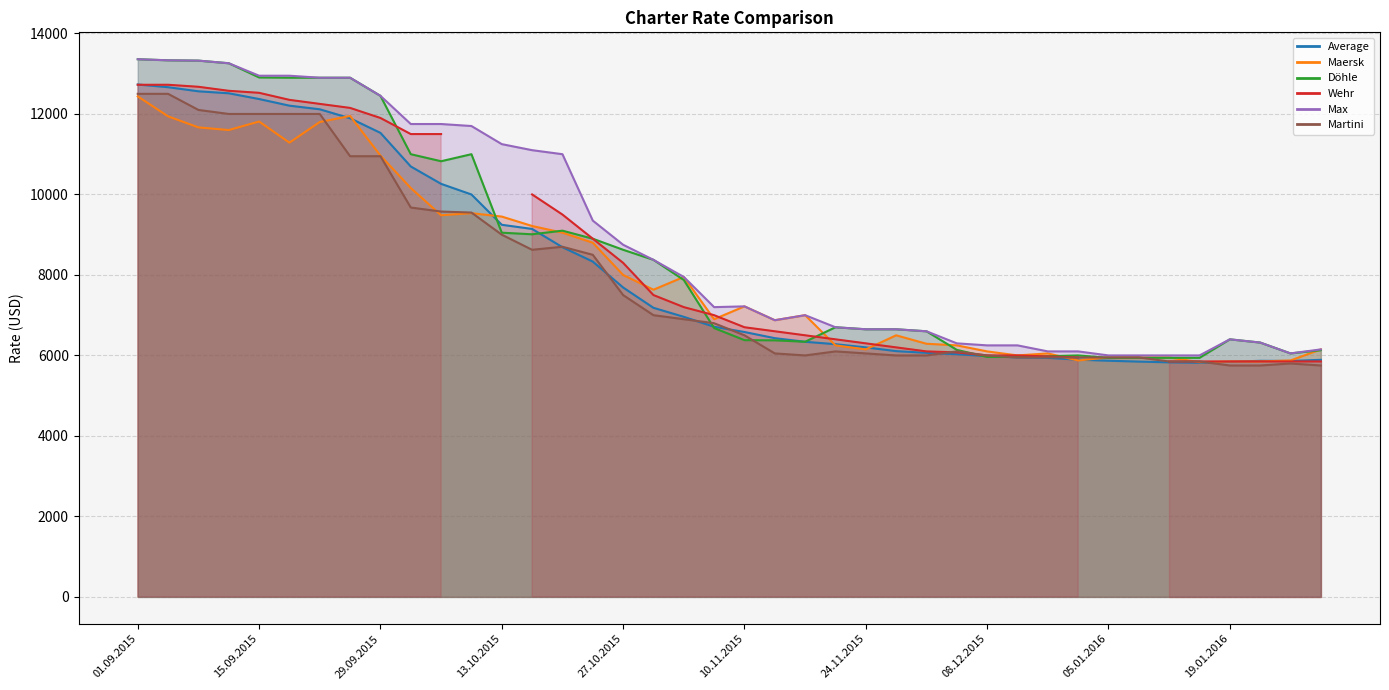

The Maersk series shows 12125 at 27.10.2015. True or false?

False